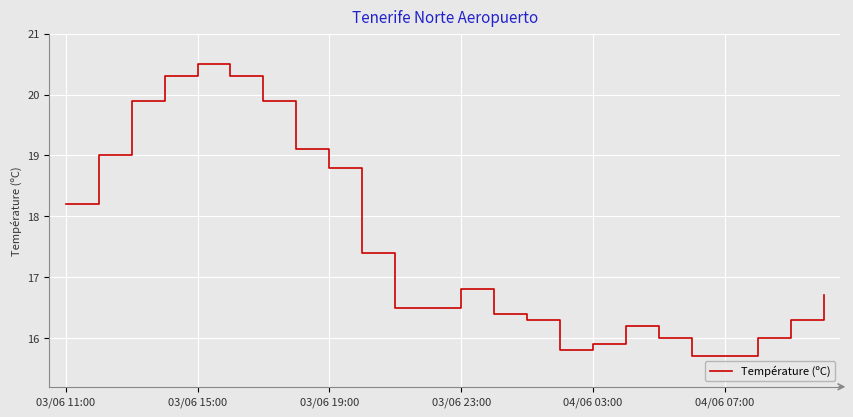

What is the smallest value displayed?

15.7